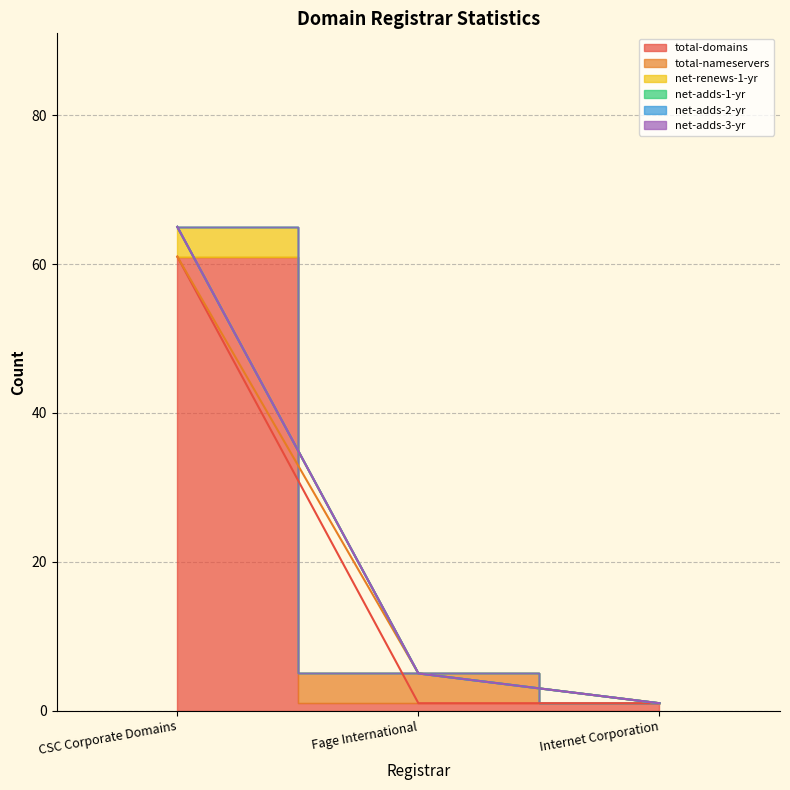

At which category is the sum across all series the highest?

CSC Corporate Domains